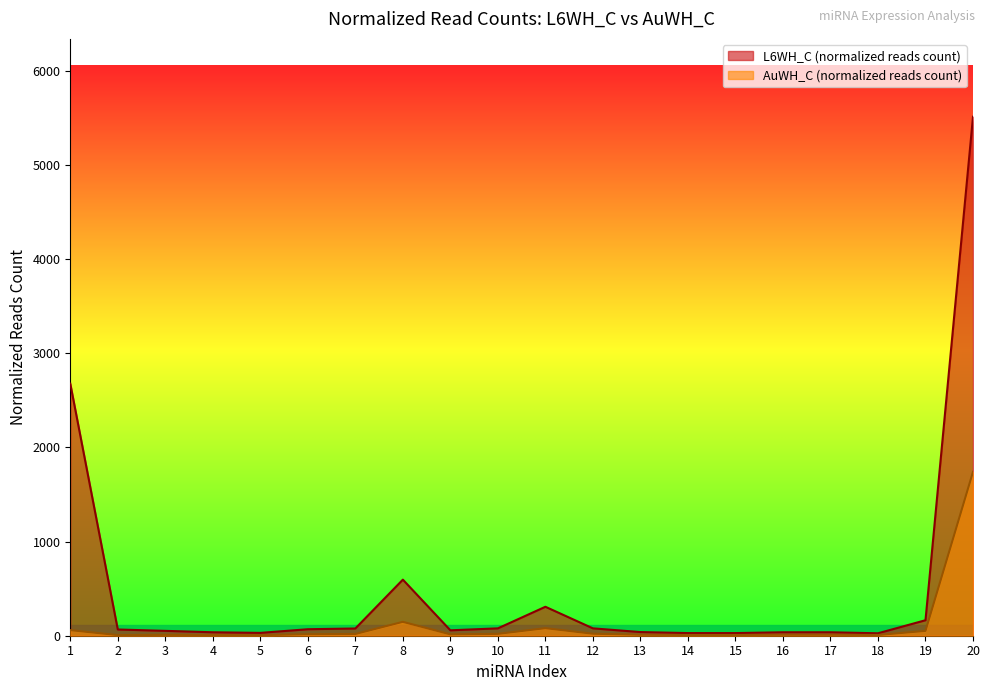

What are all the series names shown in the legend?

L6WH_C (normalized reads count), AuWH_C (normalized reads count)